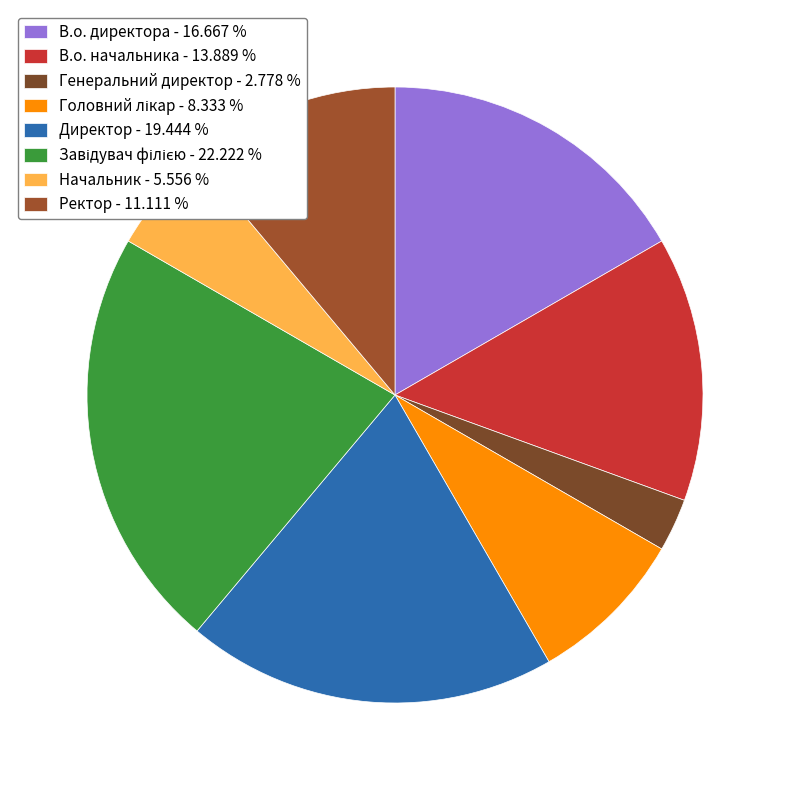

To the nearest percent, what is the combined percentage of Директор and Завідувач філією?

42%